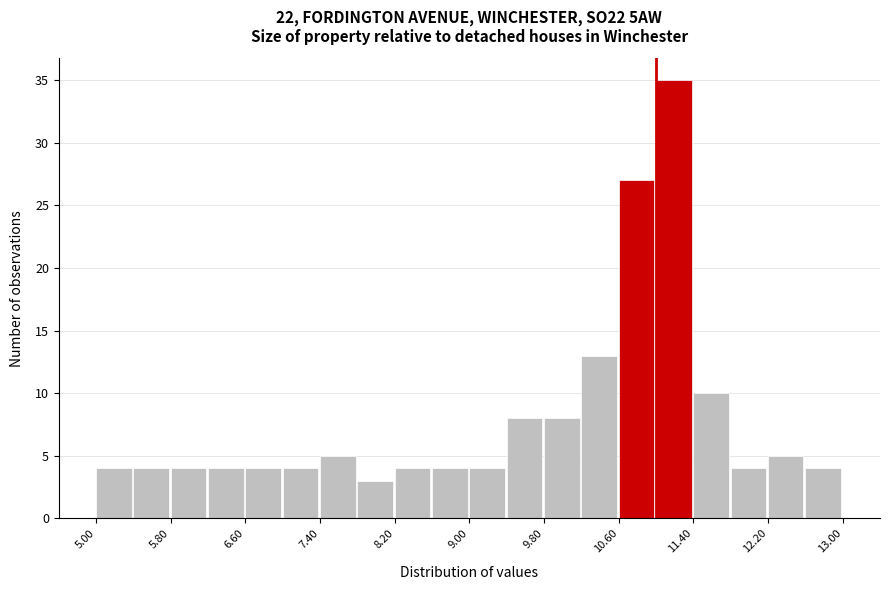

What is the height of the bar covering 6.6 to 7.0 on the x-axis? The values are not printed on the chart, so give them approximately, as read against the axis.

4